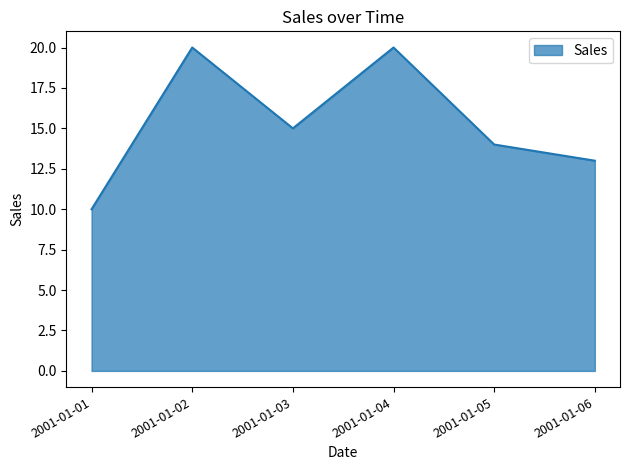

What is the average value?

15